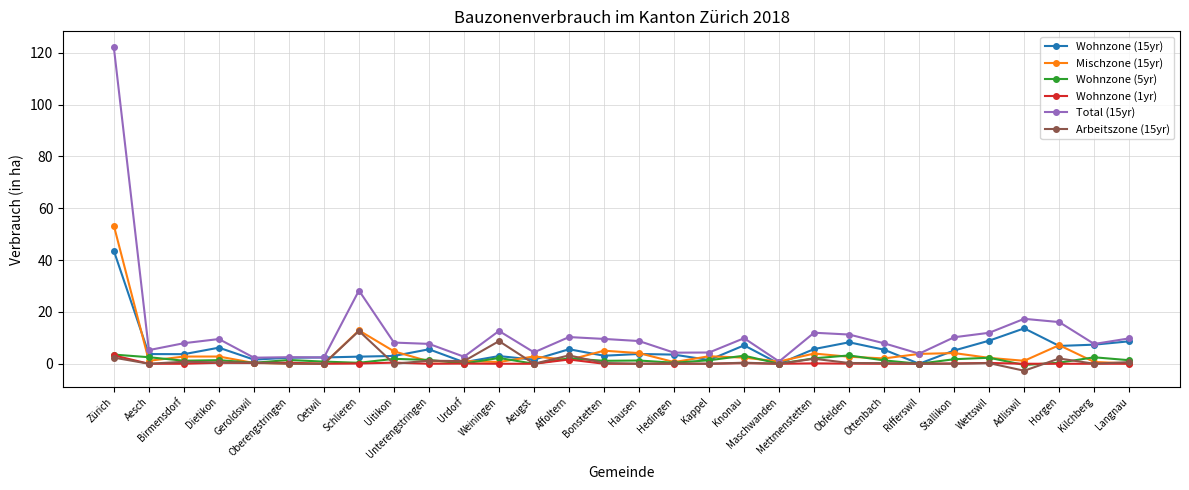

Read the Total (15yr) value at Zürich.

122.0